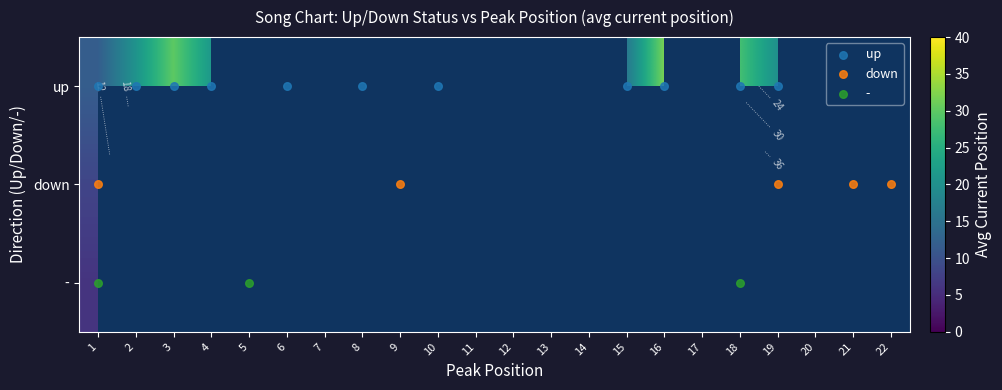

How many series are shown in this chart?

3